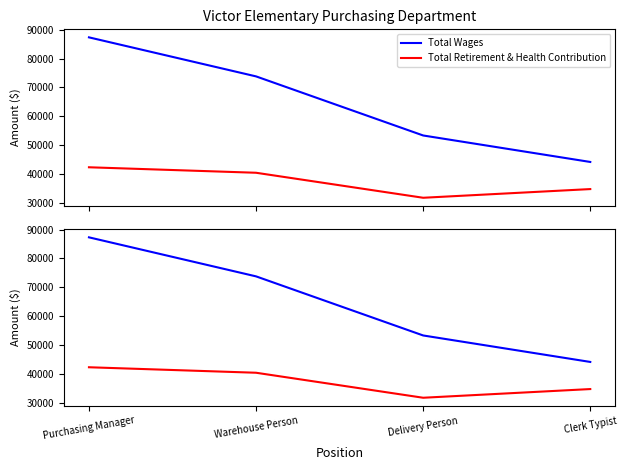

What position from the left is Purchasing Manager?

1